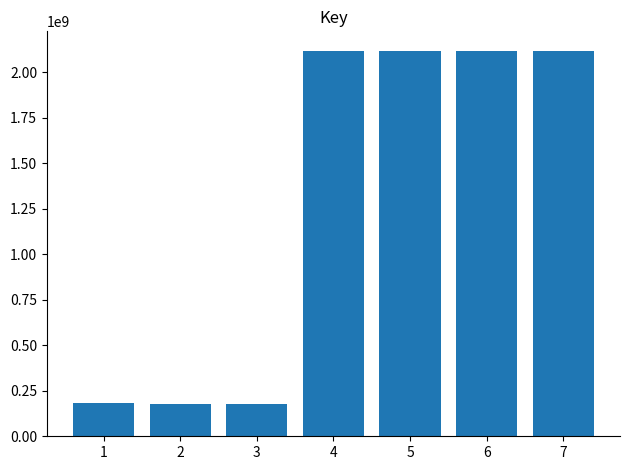

The chart shows a value of 294019473 at 2. True or false?

False